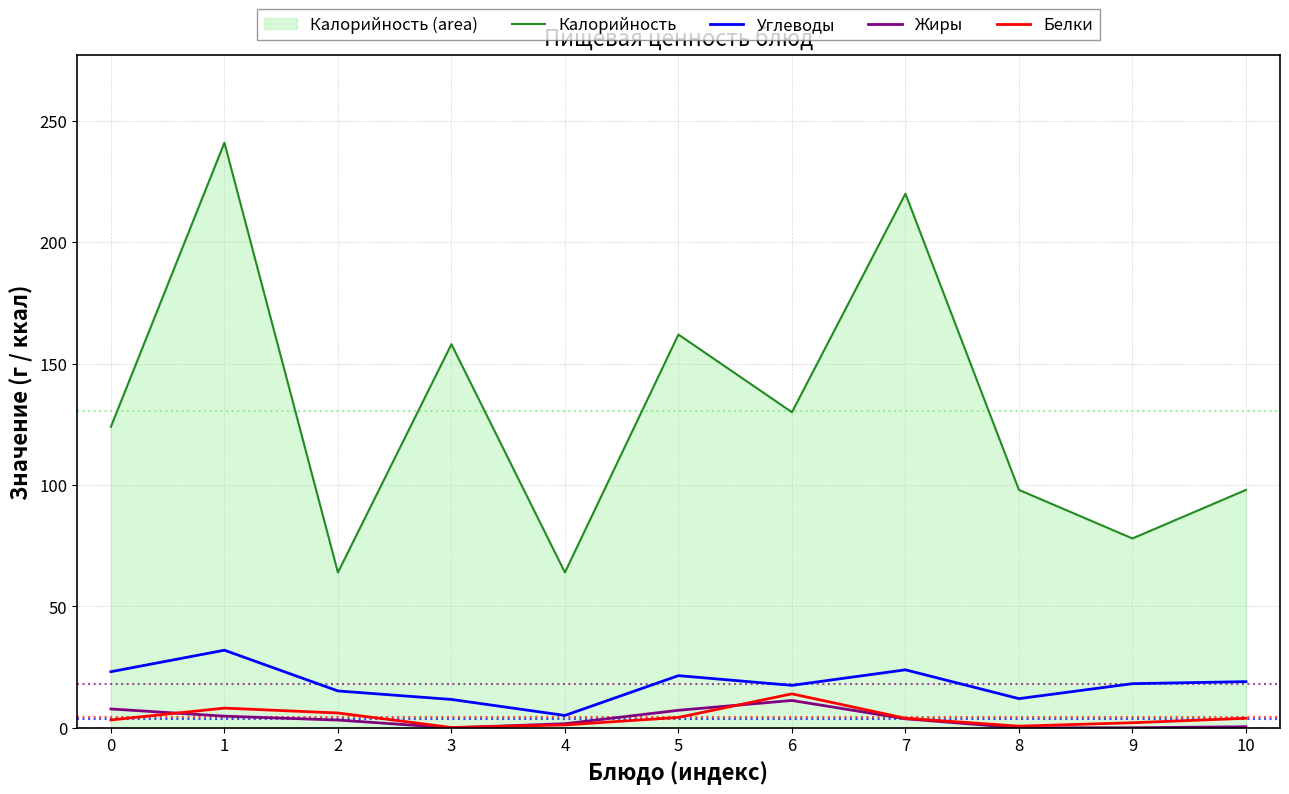

Which series has the largest total across all categories?

Калорийность